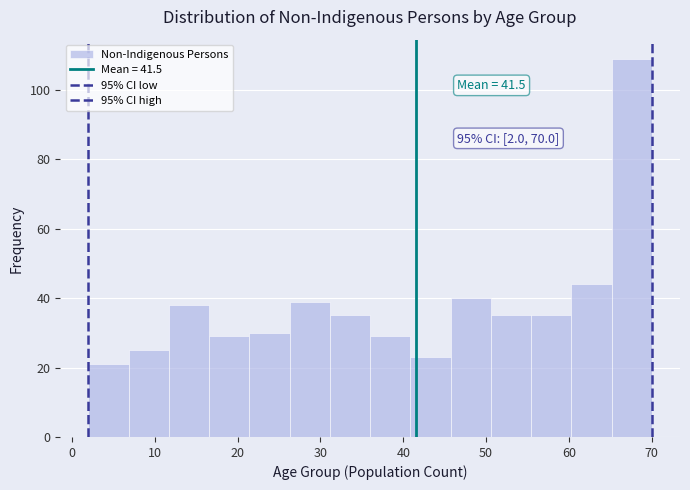

Which range on the x-axis has the tallest bar?

65 to 70